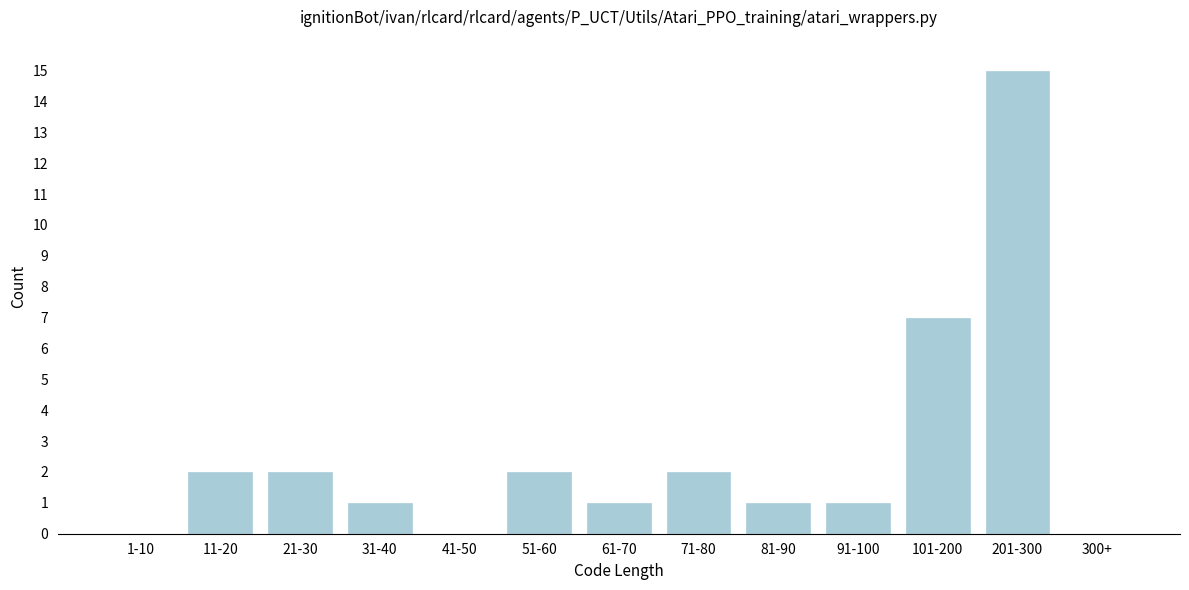

Reading left to right, transcribe all the data shown in this chart.

1-10=0	11-20=2	21-30=2	31-40=1	41-50=0	51-60=2	61-70=1	71-80=2	81-90=1	91-100=1	101-200=7	201-300=15	300+=0